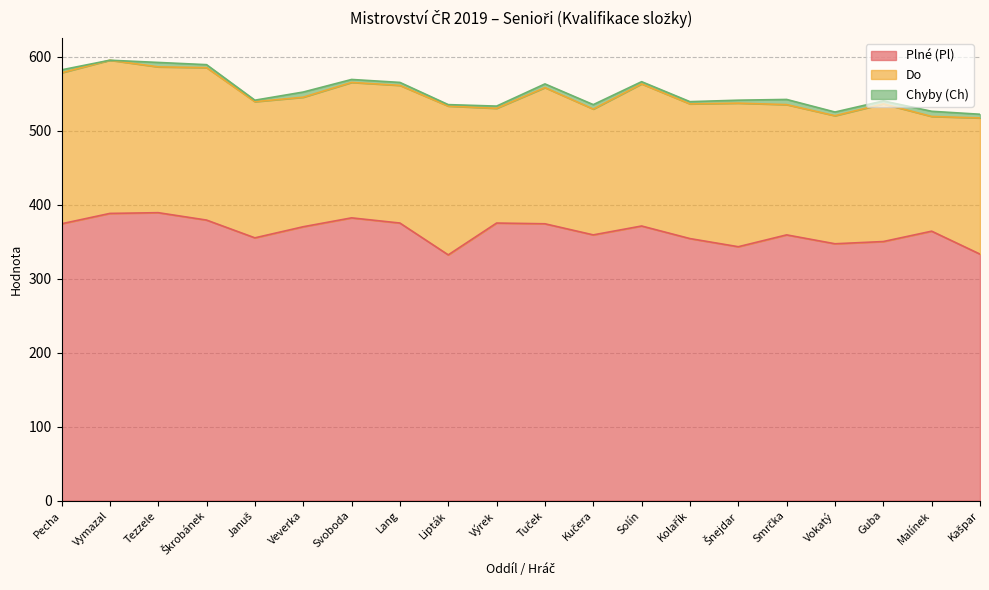

What position from the left is Kolařík?

14